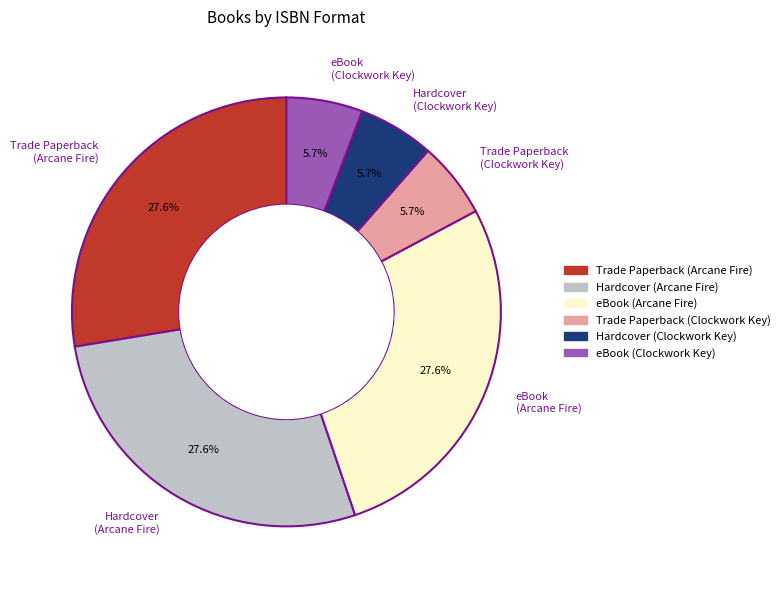

Approximately how many times larger is the value at Hardcover (Arcane Fire) compared to Trade Paperback (Clockwork Key)?

4.8